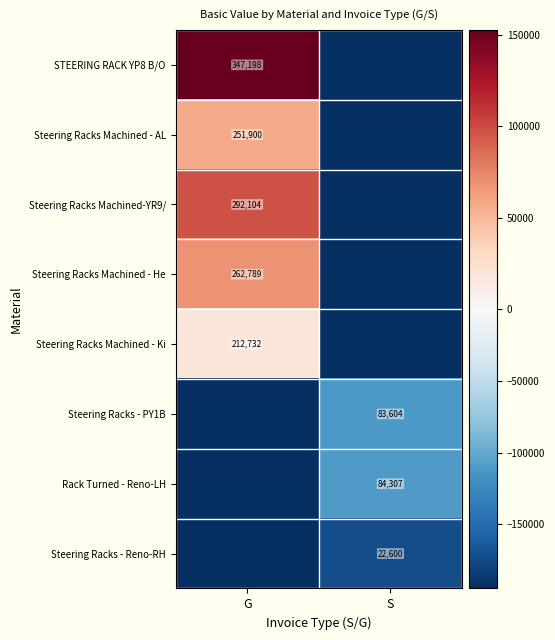

Is the value of Steering Racks - PY1B at S greater than the value of STEERING RACK YP8 B/O at G?

No